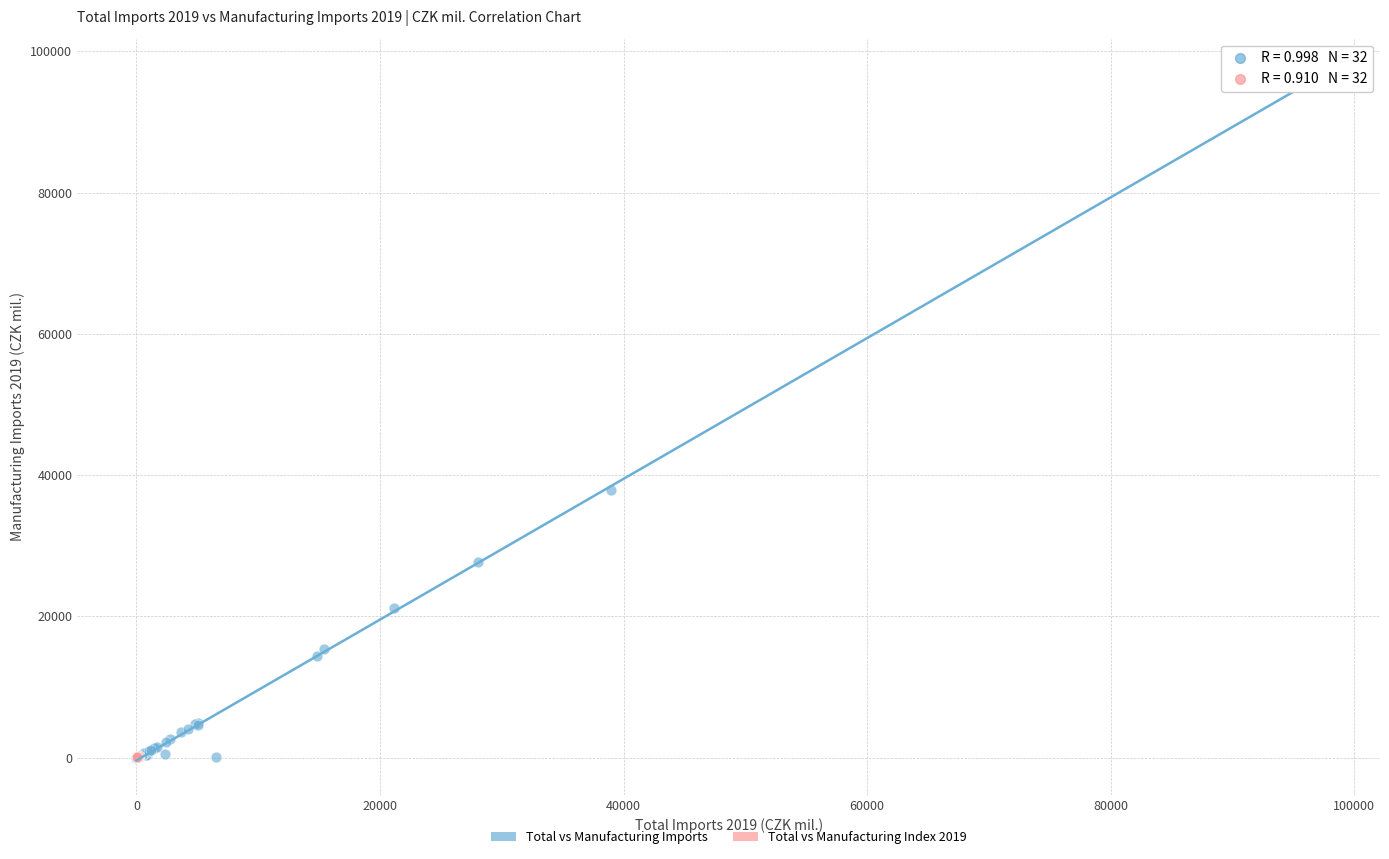

Which series has the widest spread of Y values?

Total vs Manufacturing Imports